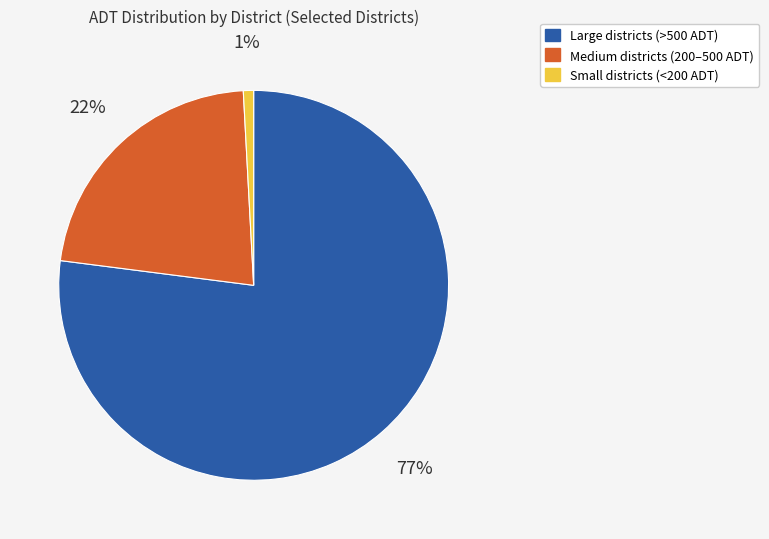

What is the majority slice?

Large districts (>500 ADT)